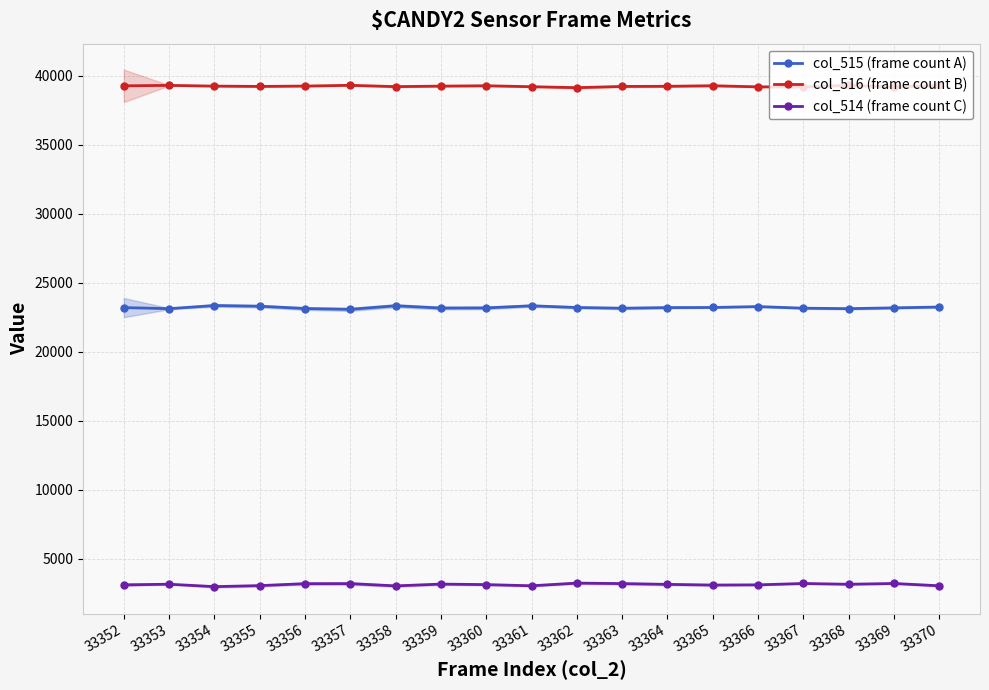

True or false: col_514 (frame count C) and col_515 (frame count A) intersect in this chart.

False